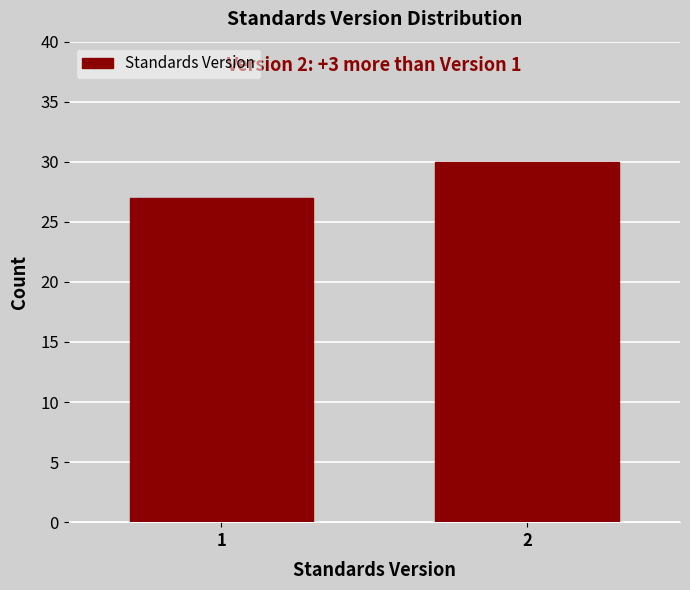

Reading left to right, what are all the values shown in this chart?

27	30